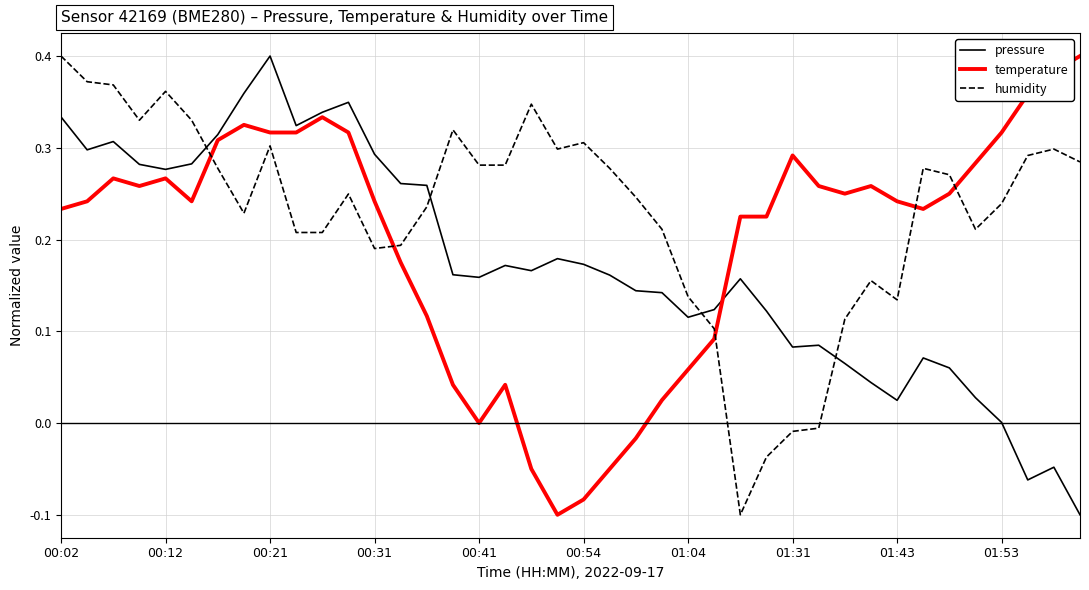

Rank the series by their average value, from lowest to highest.

pressure, temperature, humidity